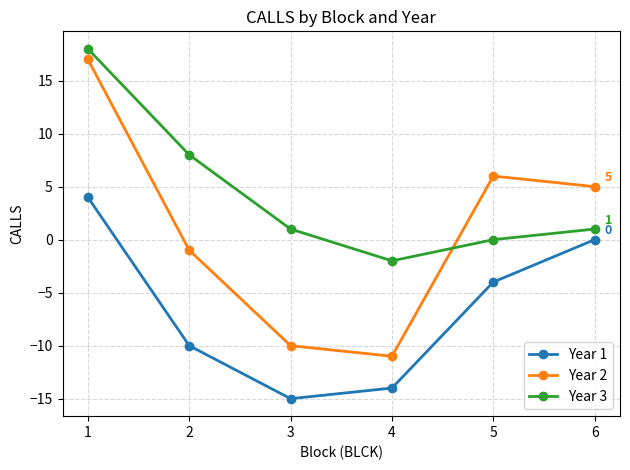

The Year 2 series shows -10 at 3. True or false?

True